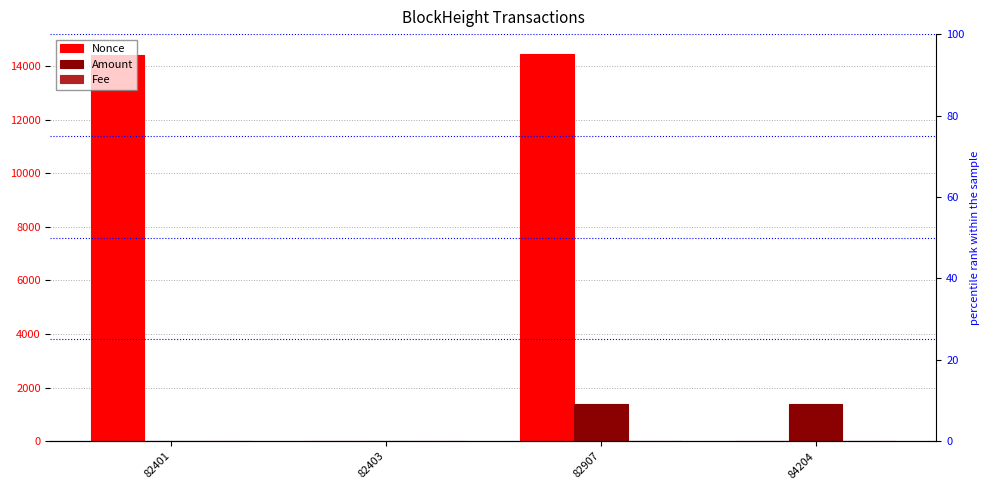

How many categories are shown in the chart?

4